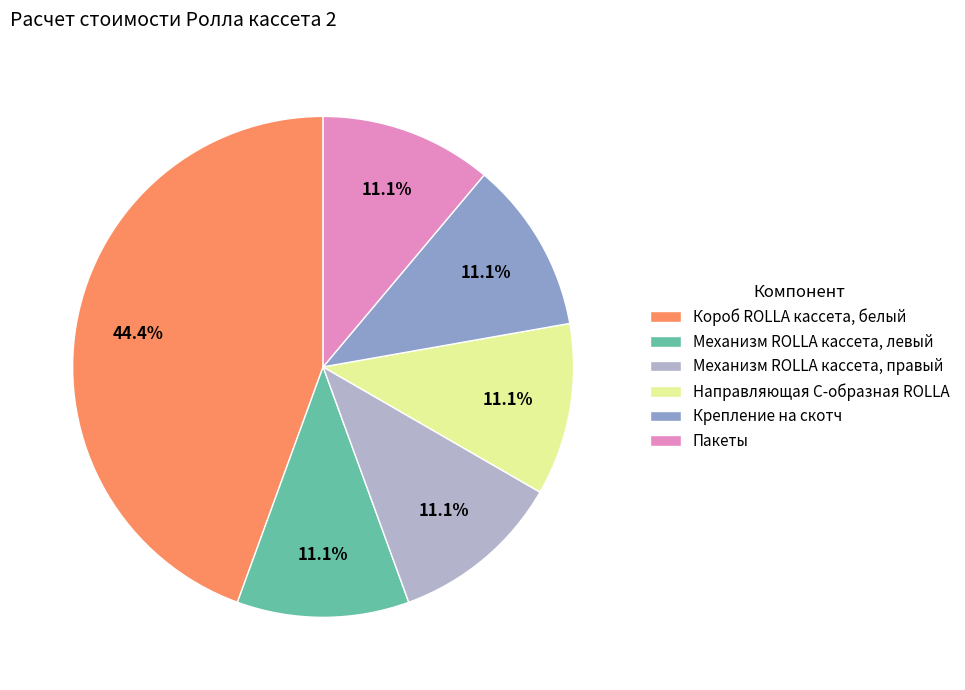

What percentage is NOT represented by Направляющая C-образная ROLLA?

88.9%